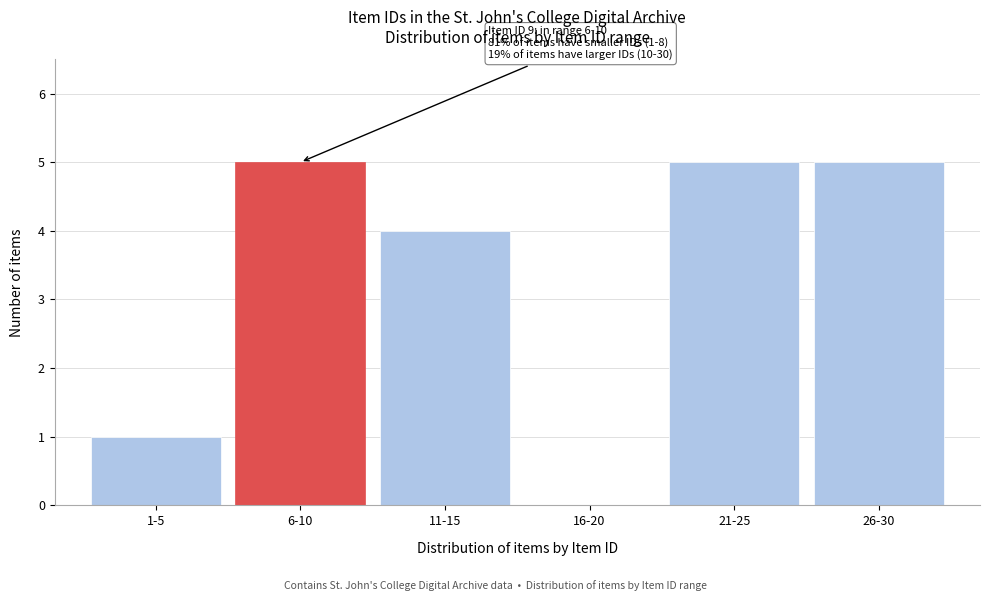

Reading left to right, list all the values displayed in this chart.

1-5=1	6-10=5	11-15=4	16-20=0	21-25=5	26-30=5